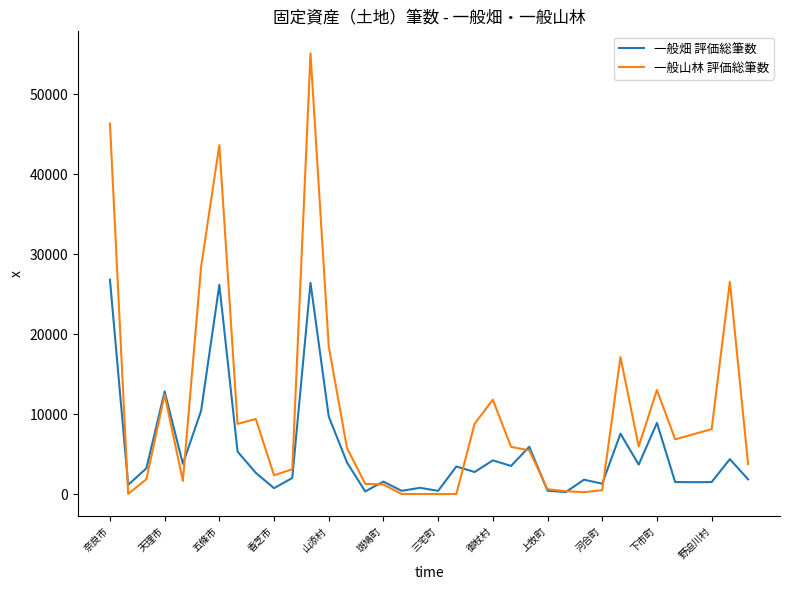

Which series has the largest total across all categories?

一般山林 評価総筆数